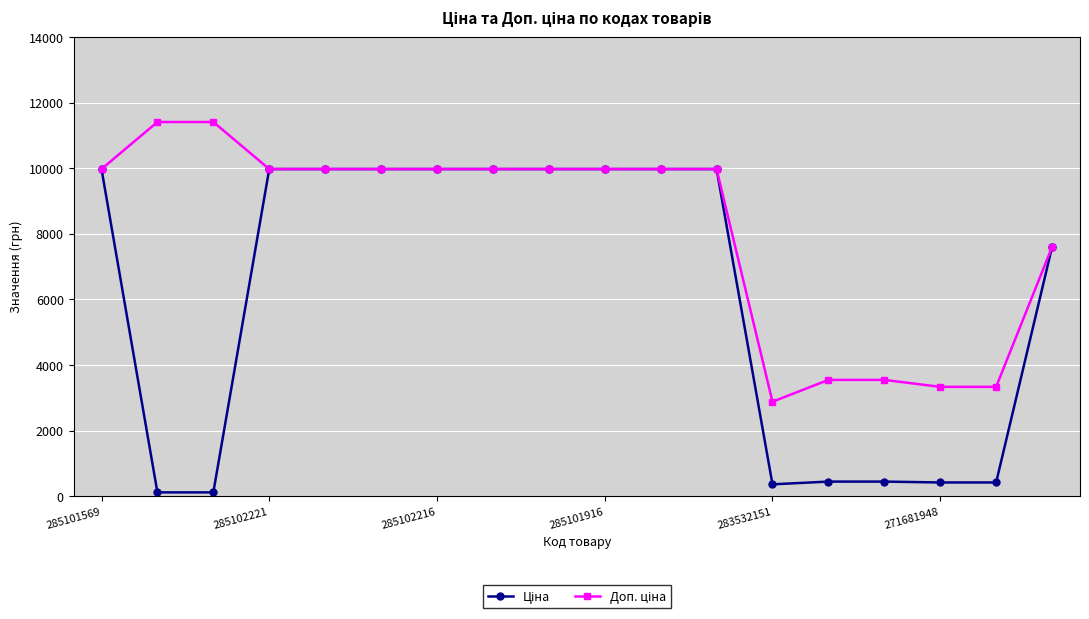

What is the maximum value shown in the chart?

11410.0